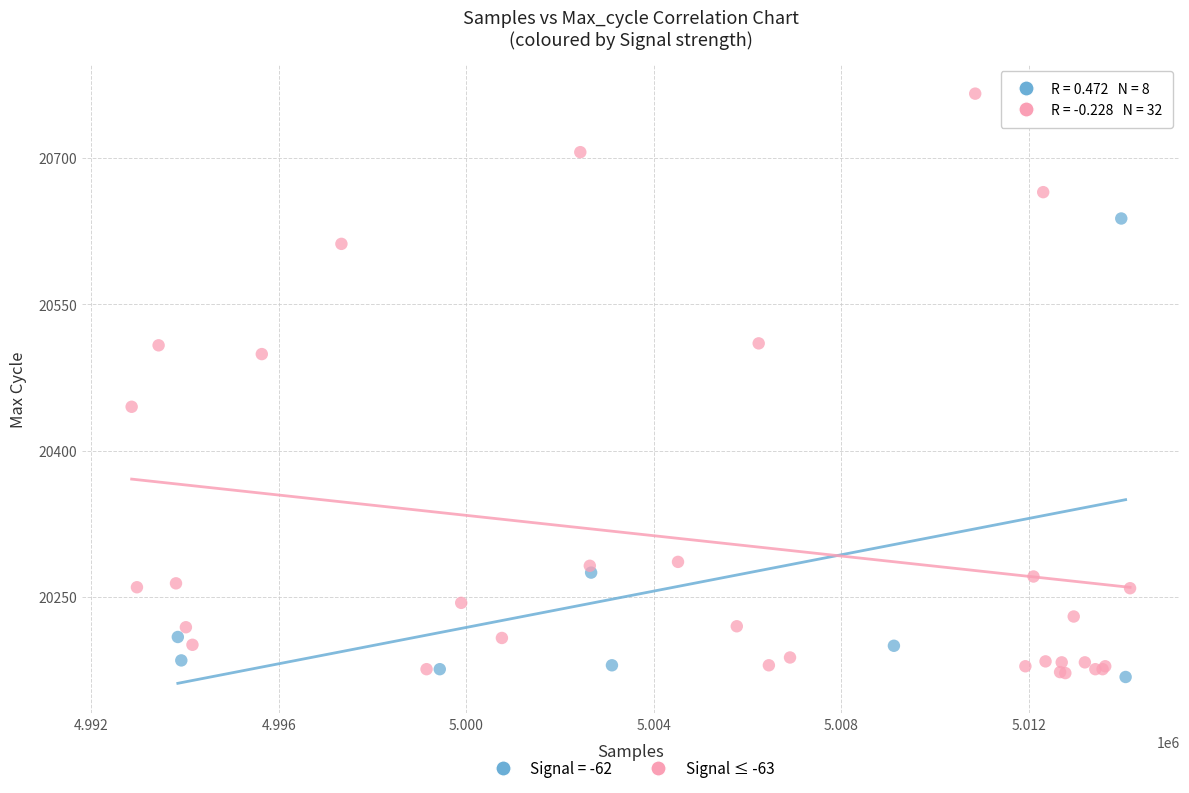

Which series has the largest Y range (max minus min)?

Signal ≤ -63